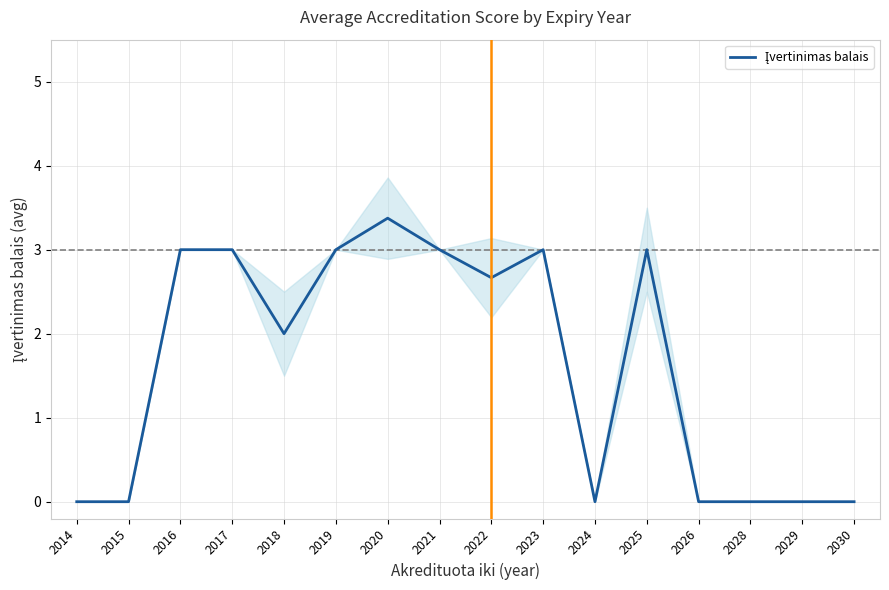

Rank the categories by value from lowest to highest.

2014, 2015, 2024, 2026, 2028, 2029, 2030, 2018, 2022, 2016, 2017, 2019, 2021, 2023, 2025, 2020